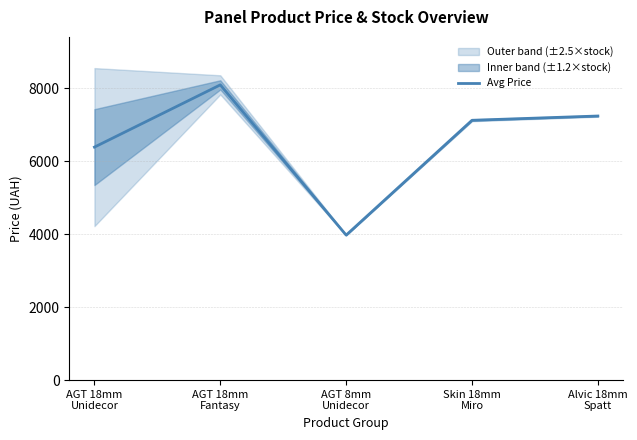

How many interior local peaks (higher than both neighbors) does the data have?

1